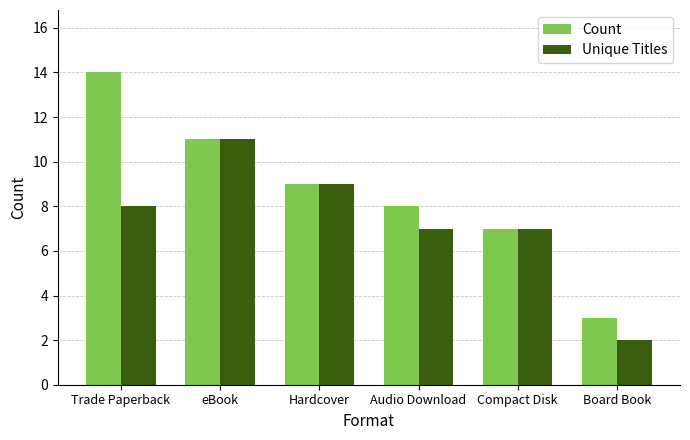

List the series in order of their peak value, lowest first.

Unique Titles, Count